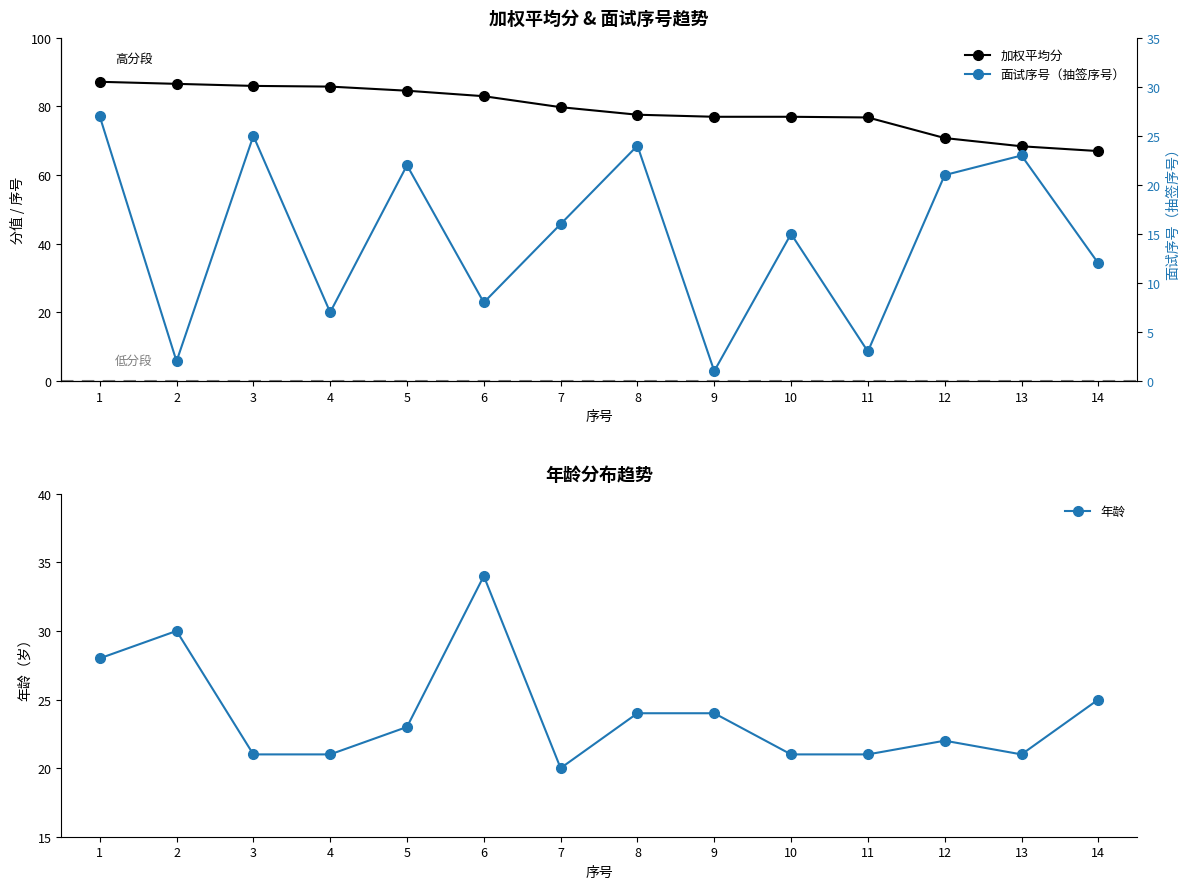

Reading left to right, extract all data points from this chart.

加权平均分: 1=87.2	2=86.6	3=86.0	4=85.8	5=84.6	6=83.0	7=79.8	8=77.6	9=77.0	10=77.0	11=76.8	12=70.8	13=68.4	14=67.0
年龄: 1=28.0	2=30.0	3=21.0	4=21.0	5=23.0	6=34.0	7=20.0	8=24.0	9=24.0	10=21.0	11=21.0	12=22.0	13=21.0	14=25.0
面试序号（抽签序号）: 1=27.0	2=2.0	3=25.0	4=7.0	5=22.0	6=8.0	7=16.0	8=24.0	9=1.0	10=15.0	11=3.0	12=21.0	13=23.0	14=12.0